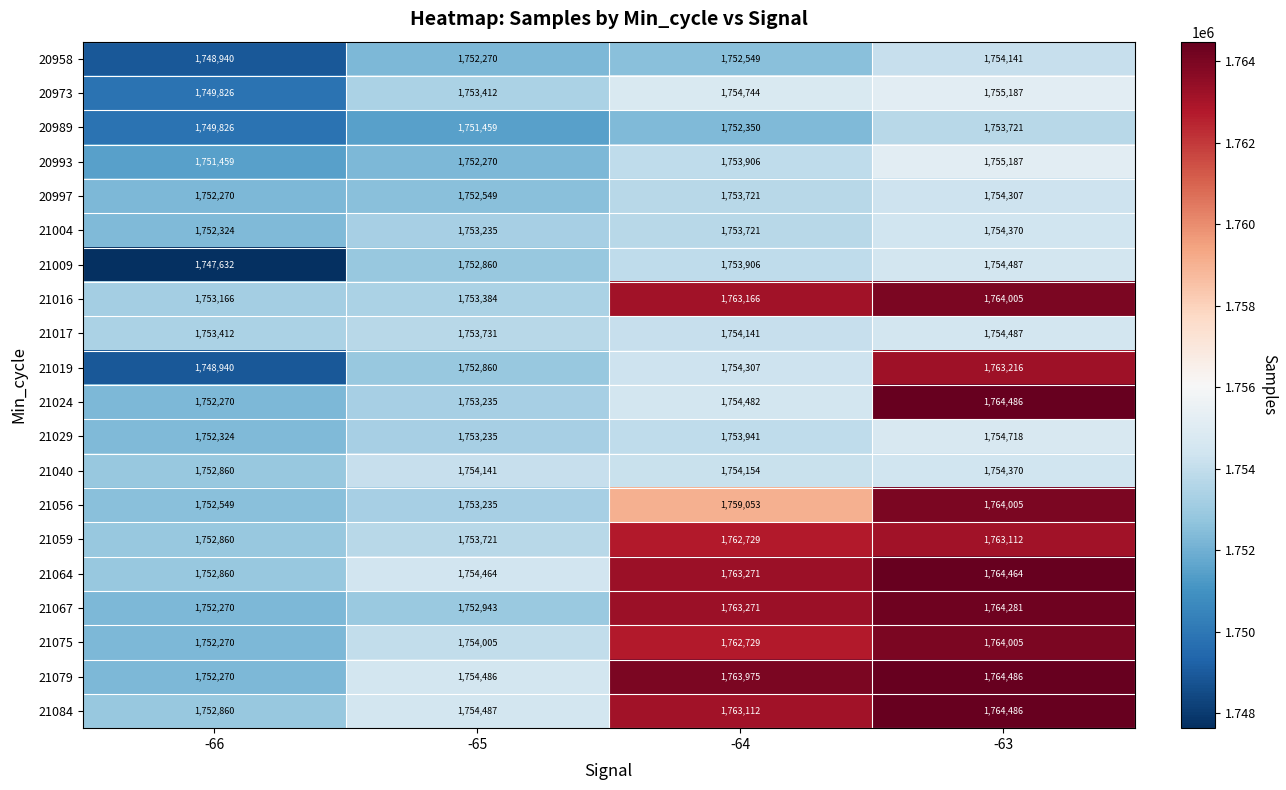

How many series are shown in this chart?

20